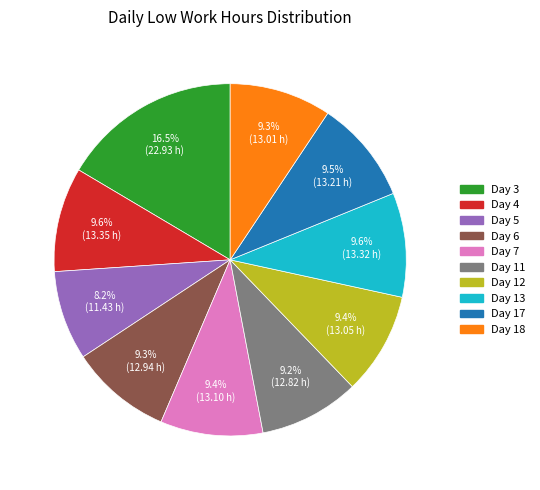

What is the total percentage of Day 4 and Day 12?

19.0%